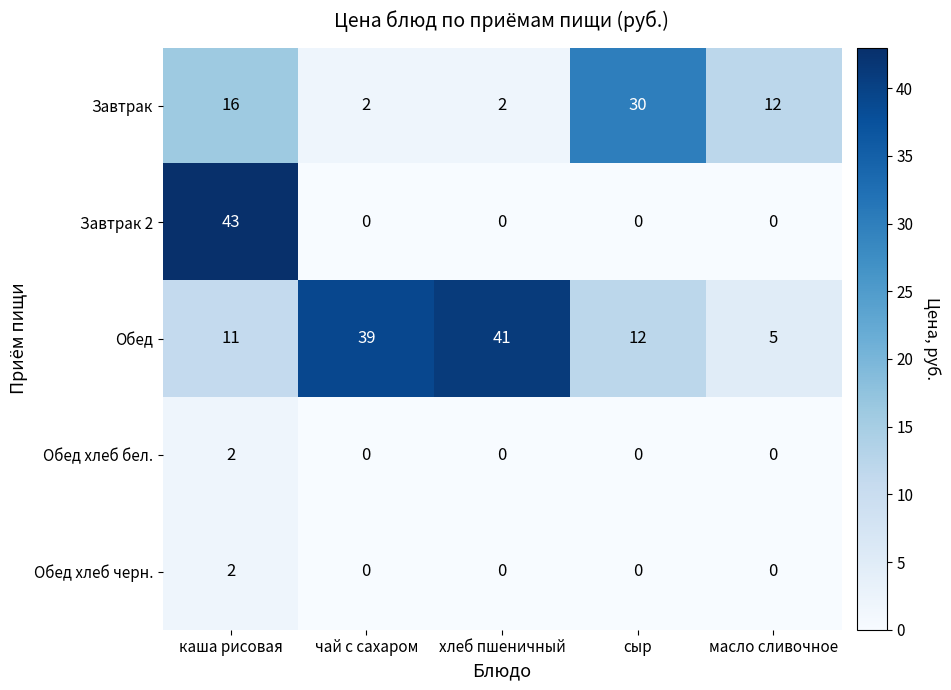

Reading right to left, extract all data points from this chart.

Завтрак: 12	30	2	2	16
Завтрак 2: 0	0	0	0	43
Обед: 5	12	41	39	11
Обед хлеб бел.: 0	0	0	0	2
Обед хлеб черн.: 0	0	0	0	2